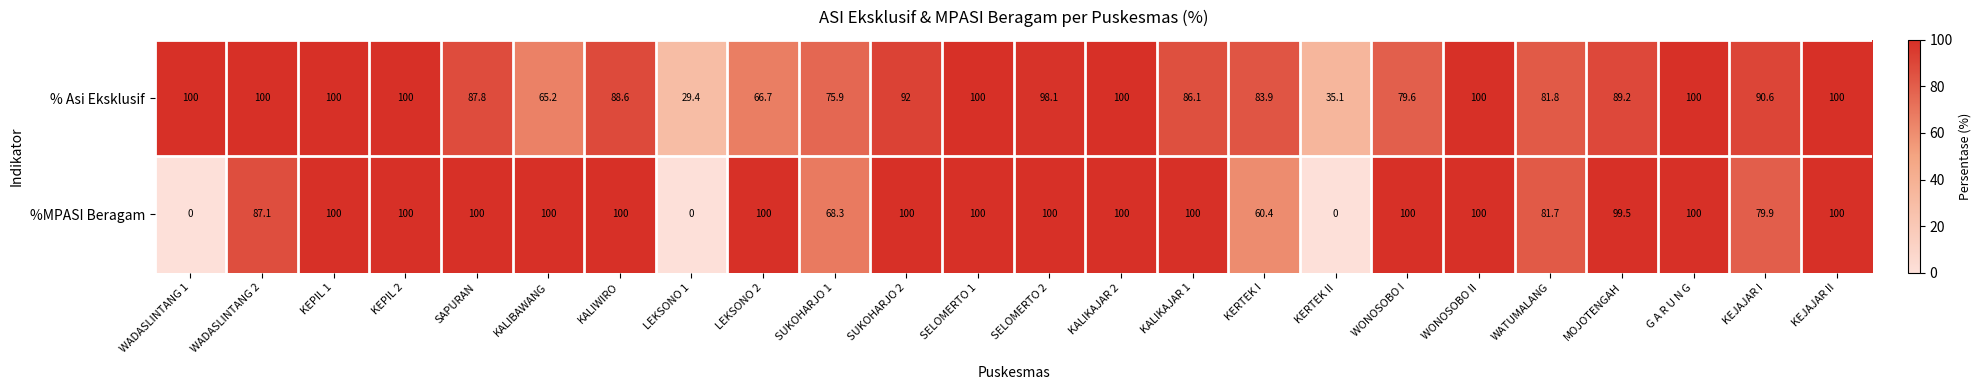

Which series has the largest range (max minus min)?

%MPASI Beragam